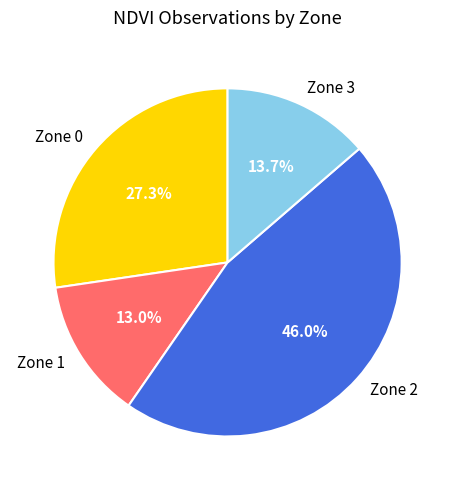

To the nearest percent, what is the average slice percentage?

25%